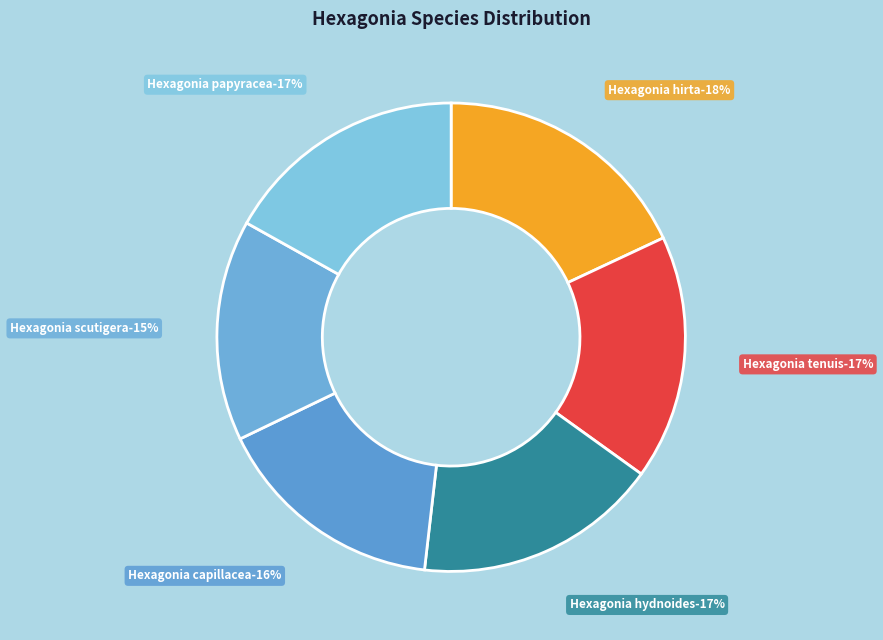

Does Hexagonia papyracea account for over 50% of the chart?

No